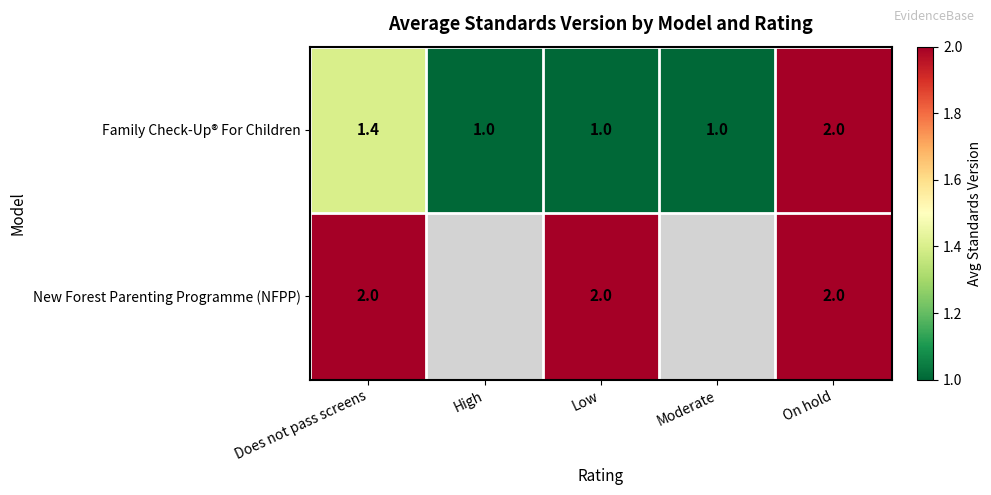

The value of Family Check-Up® For Children at High is 0.3. True or false?

False